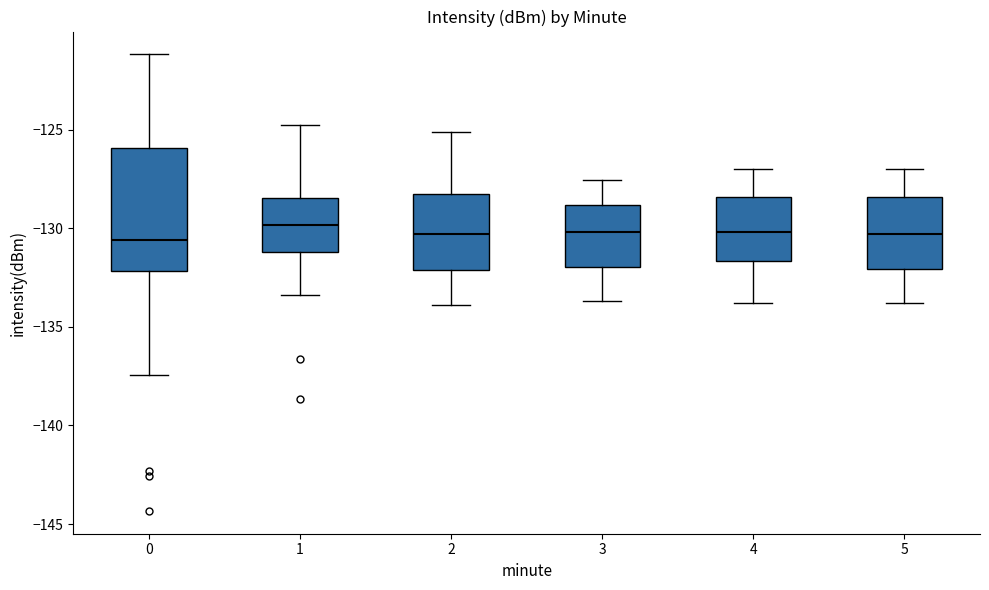

Reading left to right, read every box against the y-axis: the position of its median line, the range the box covers, and the ends of its whiskers. The values are not printed on the chart, so give them approximately, as read against the axis.

0: median -130.5, box -132.0 to -126.0, whiskers -137.5 to -121.0
1: median -130.0, box -131.0 to -128.5, whiskers -133.5 to -125.0
2: median -130.5, box -132.0 to -128.5, whiskers -134.0 to -125.0
3: median -130.0, box -132.0 to -129.0, whiskers -133.5 to -127.5
4: median -130.0, box -131.5 to -128.5, whiskers -134.0 to -127.0
5: median -130.5, box -132.0 to -128.5, whiskers -134.0 to -127.0